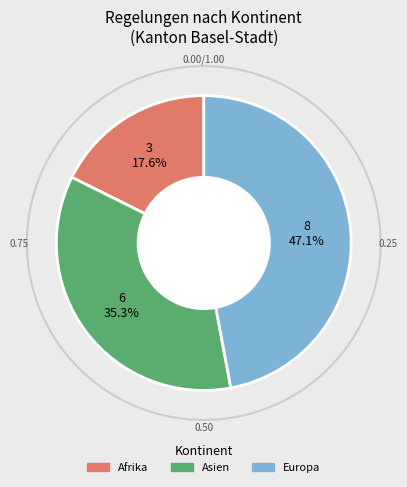

Is the sum of Afrika and Asien greater than half?

Yes